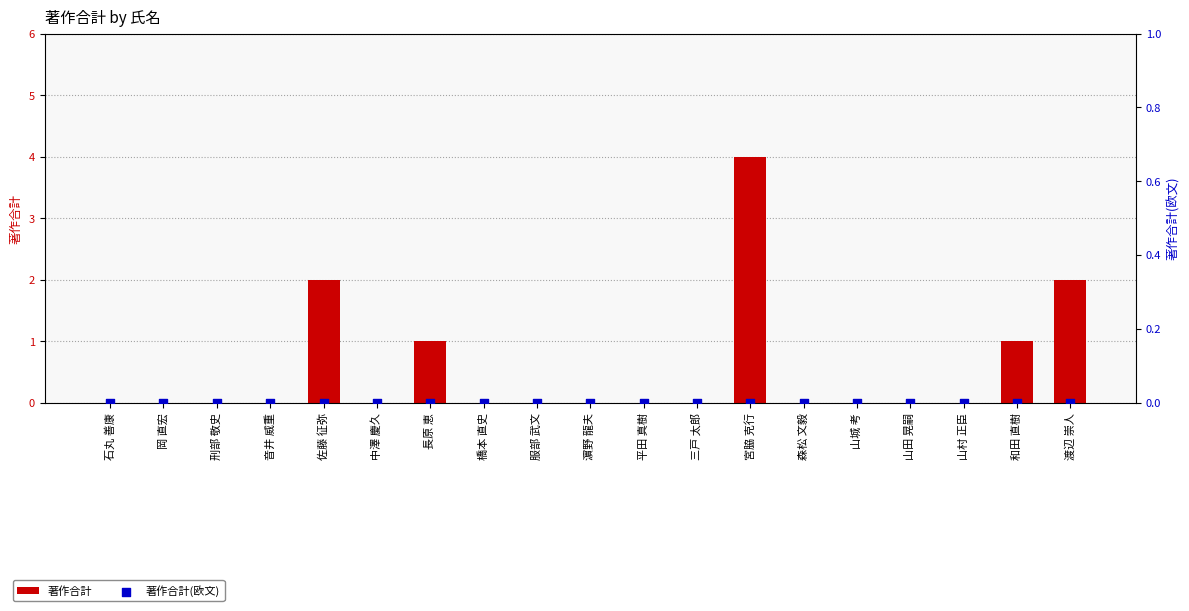

Which series reaches the minimum Y coordinate?

著作合計